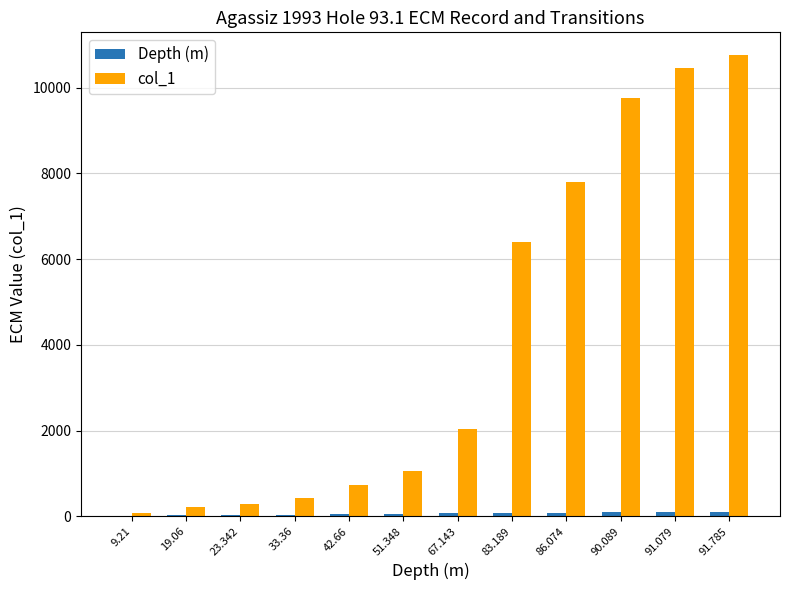

What is the average value of the col_1 series?

4165.0